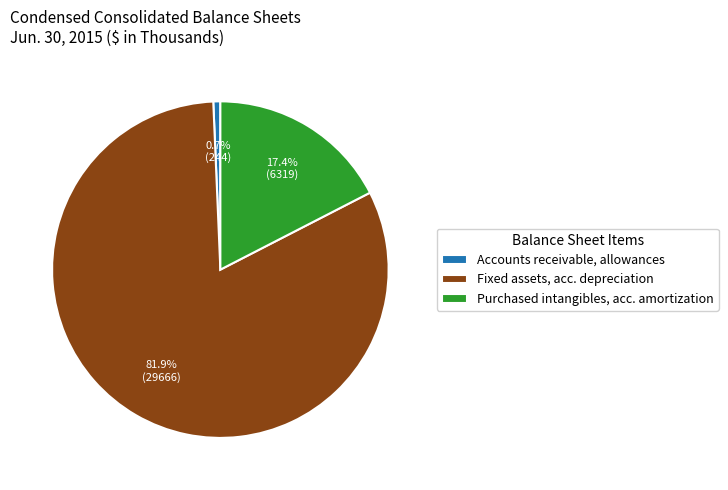

Combined, what portion of the pie is Fixed assets, acc. depreciation and Accounts receivable, allowances?

82.6%